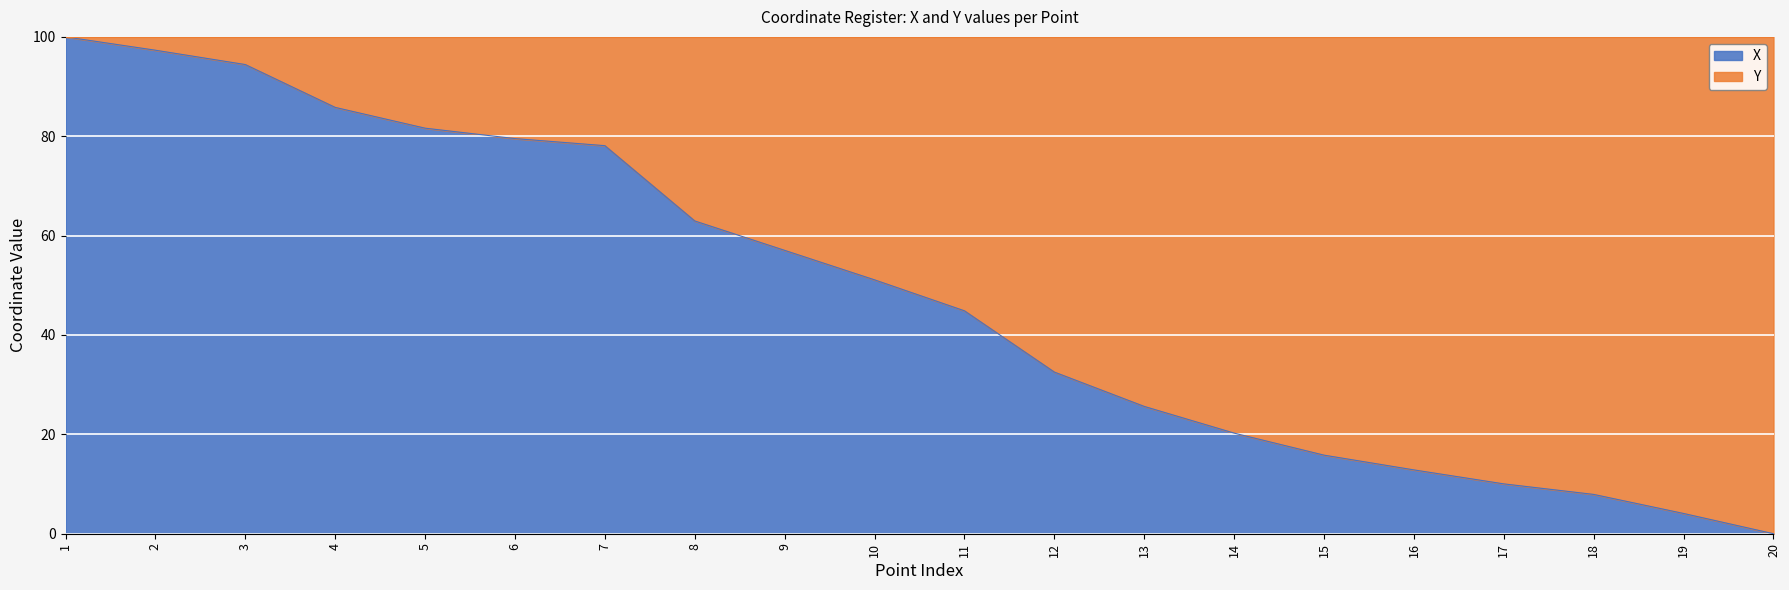

Is it true that the value at 3 is 64.3?

False